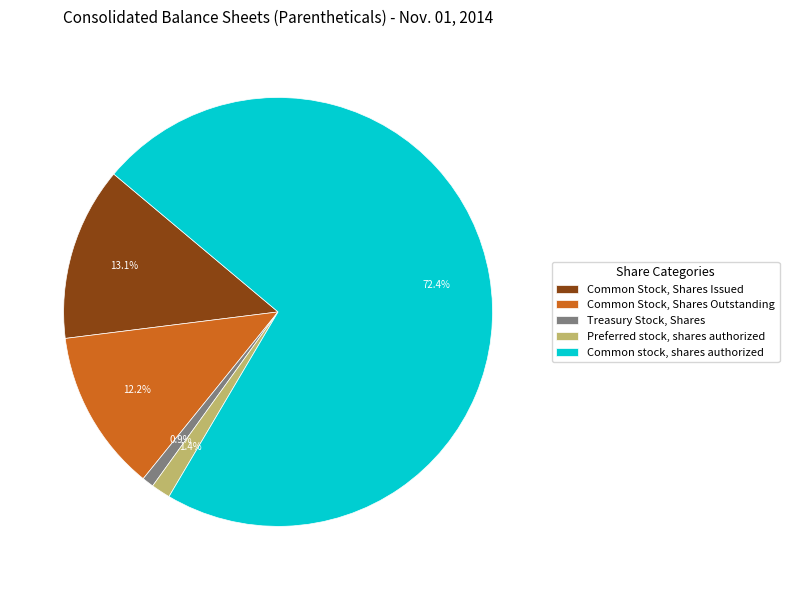

To the nearest percent, what percentage of the pie is Preferred stock, shares authorized?

1%